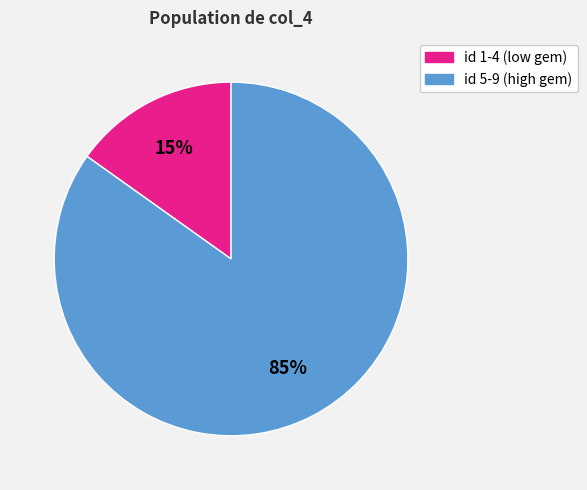

Is there any slice that represents more than half of the pie?

Yes